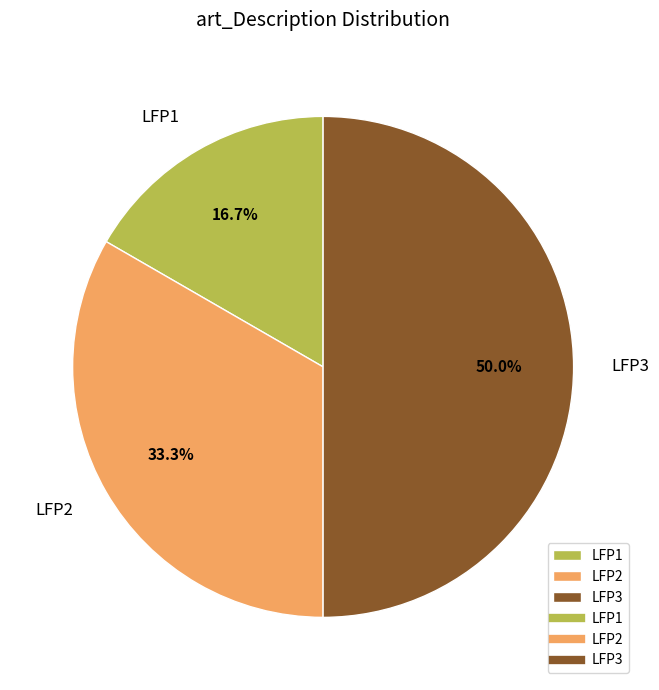

Does LFP1 represent more than half of the total?

No